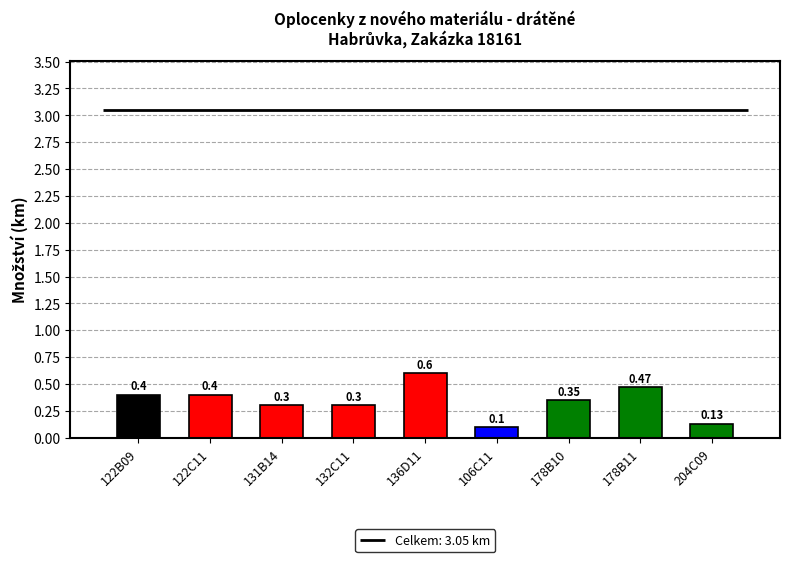

Rank the categories by value from lowest to highest.

106C11, 204C09, 131B14, 132C11, 178B10, 122B09, 122C11, 178B11, 136D11